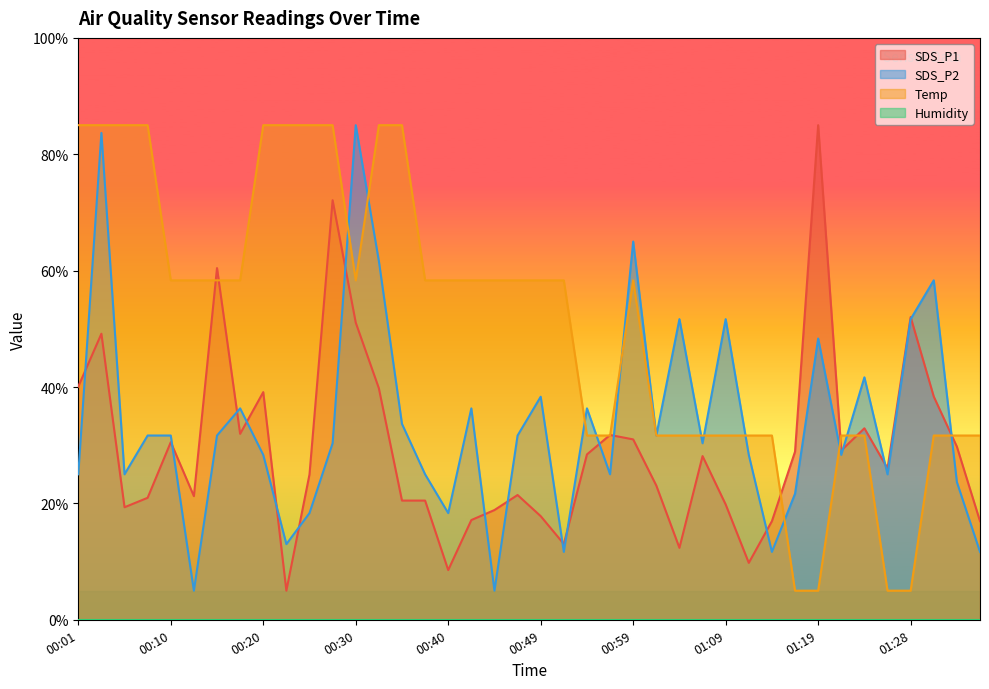

Where do SDS_P2 and SDS_P1 first cross each other?

00:01 and 00:03